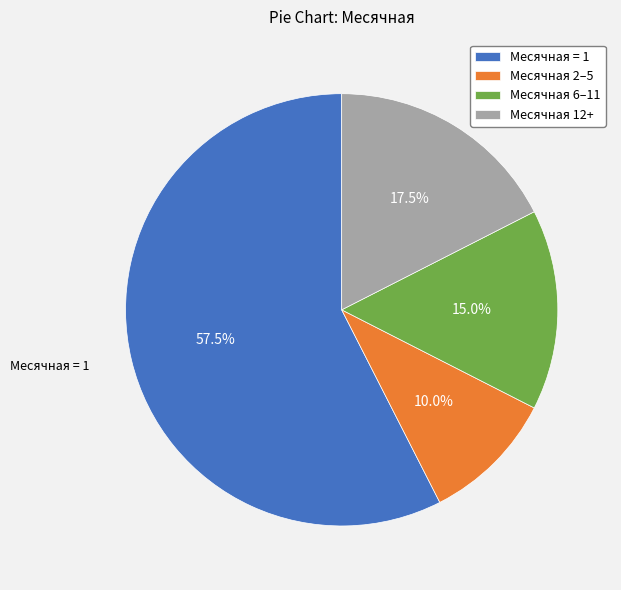

Rank the categories by value from lowest to highest.

Месячная 2–5, Месячная 6–11, Месячная 12+, Месячная = 1